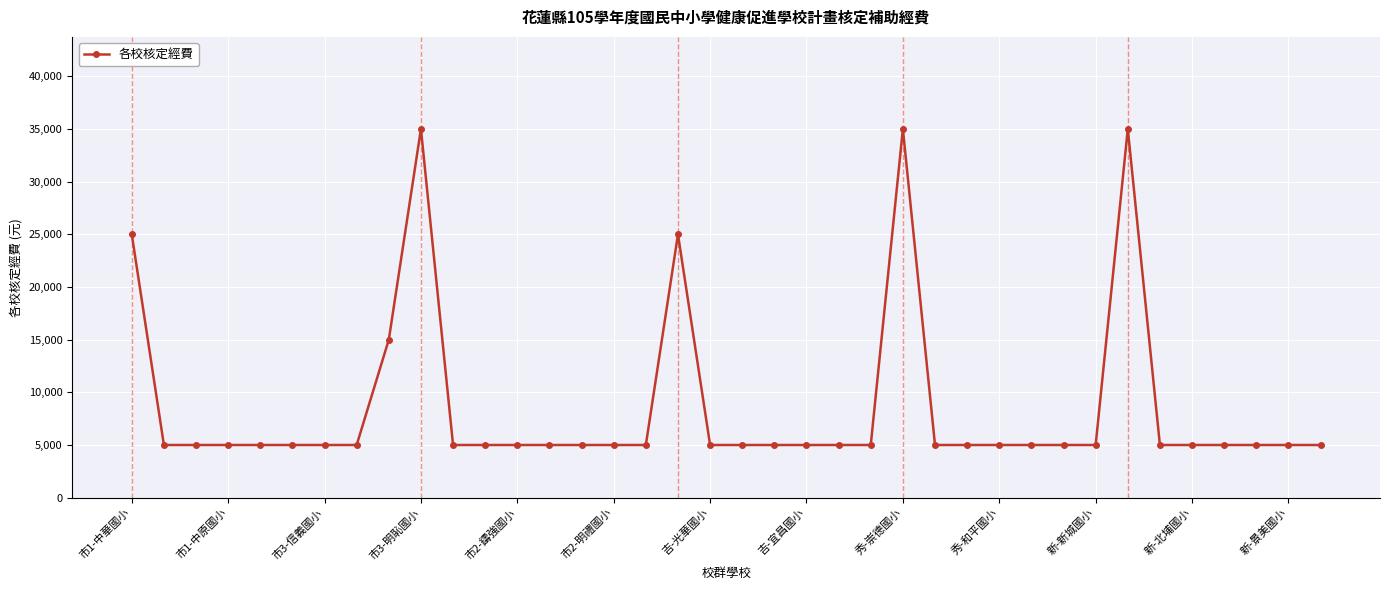

What is the difference between the second highest and second lowest values?

30000